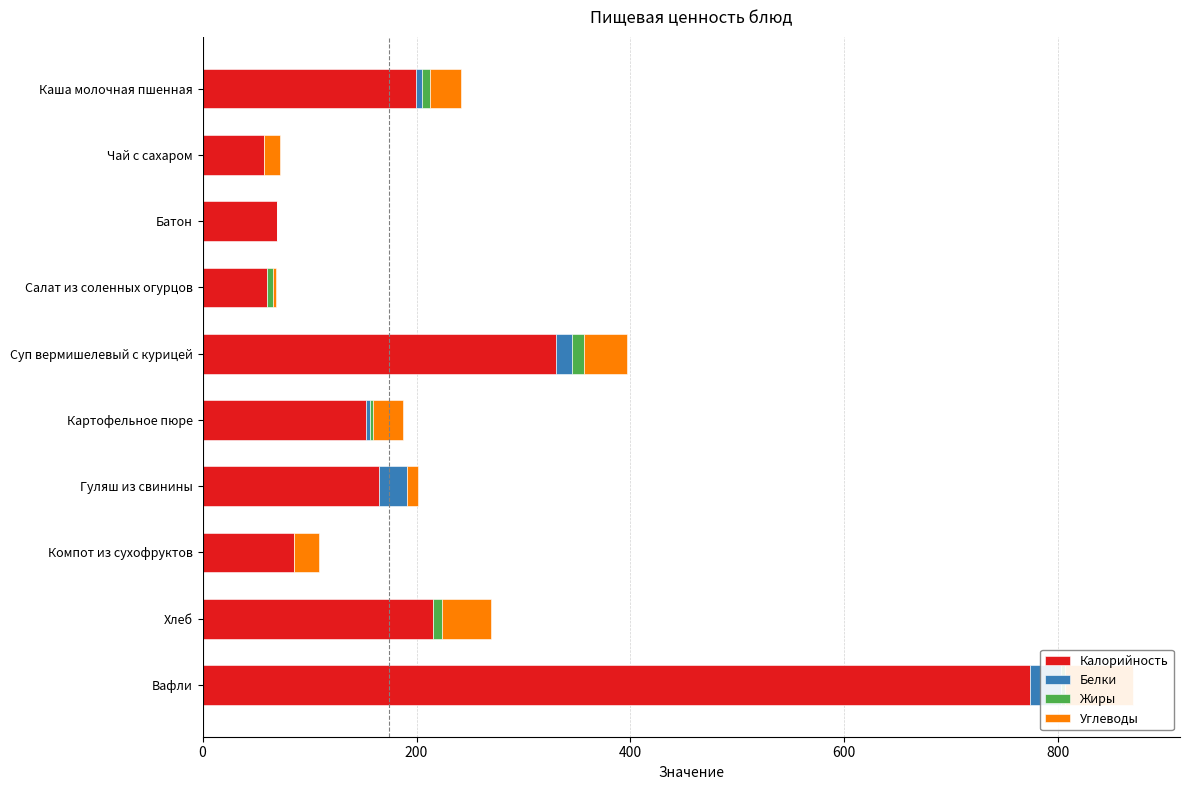

Is the value of Калорийность at Хлеб greater than the value of Углеводы at Батон?

Yes